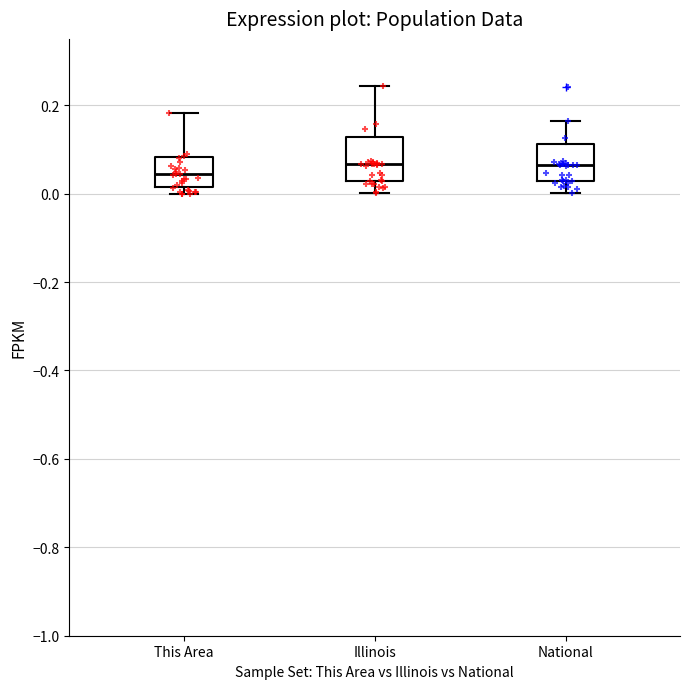

Reading left to right, read every box against the y-axis: the position of its median line, the range the box covers, and the ends of its whiskers. The values are not printed on the chart, so give them approximately, as read against the axis.

This Area: median 0.04, box 0.02 to 0.08, whiskers 0.00 to 0.18
Illinois: median 0.06, box 0.02 to 0.12, whiskers 0.00 to 0.24
National: median 0.06, box 0.02 to 0.12, whiskers 0.00 to 0.16